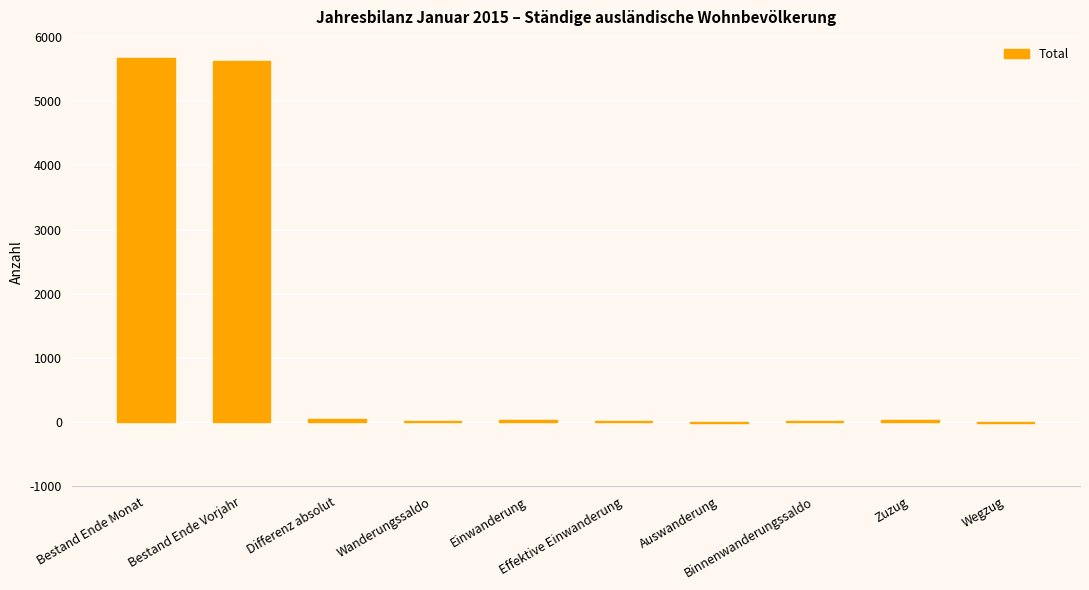

What is the greatest value displayed?

5672